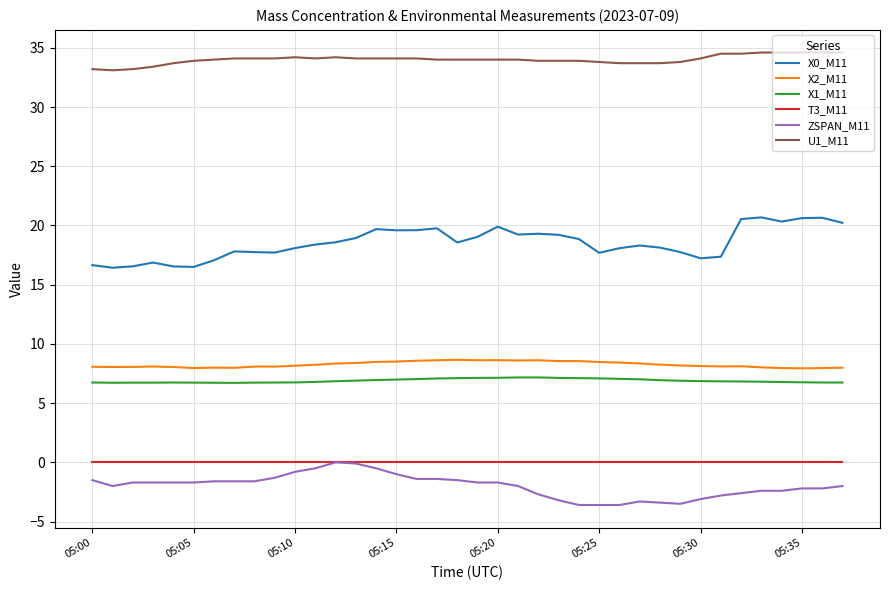

What is the greatest value displayed?

34.6